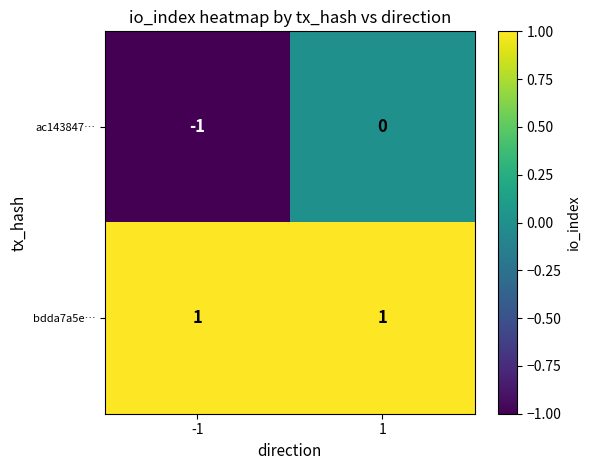

Is it true that bdda7a5e… equals 1 at 1?

True